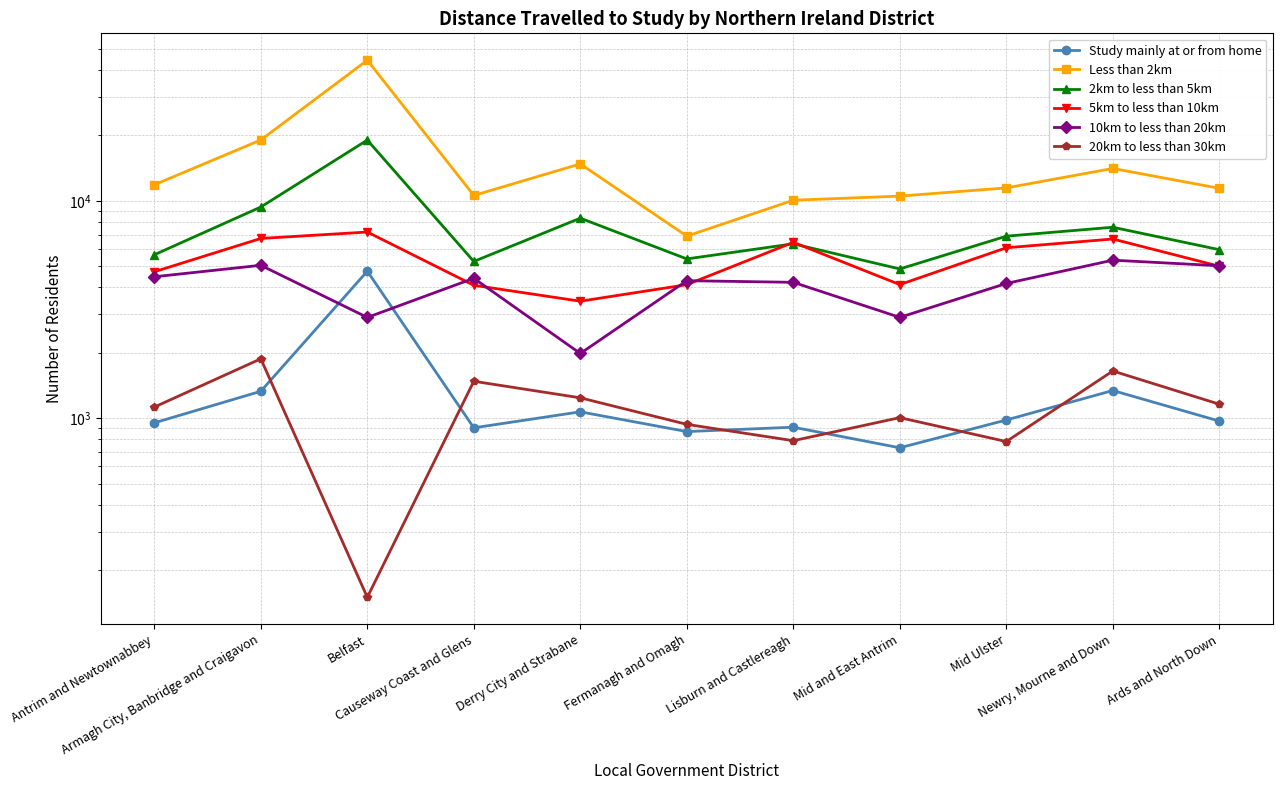

What is the total value across all series at Antrim and Newtownabbey?

28770